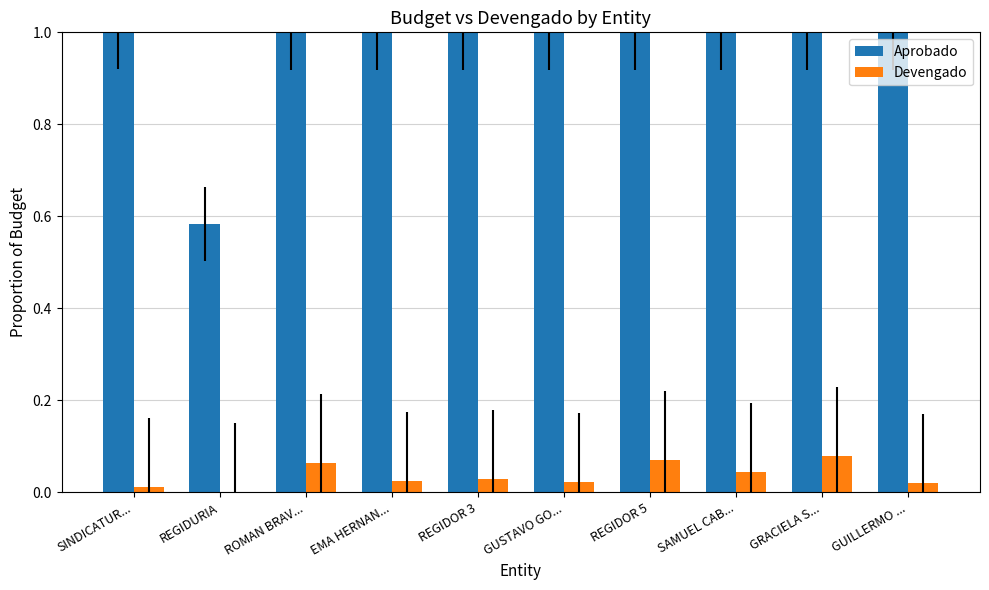

What is the sum of the Aprobado values at EMA HERNAN... and GUSTAVO GO...?

2.0